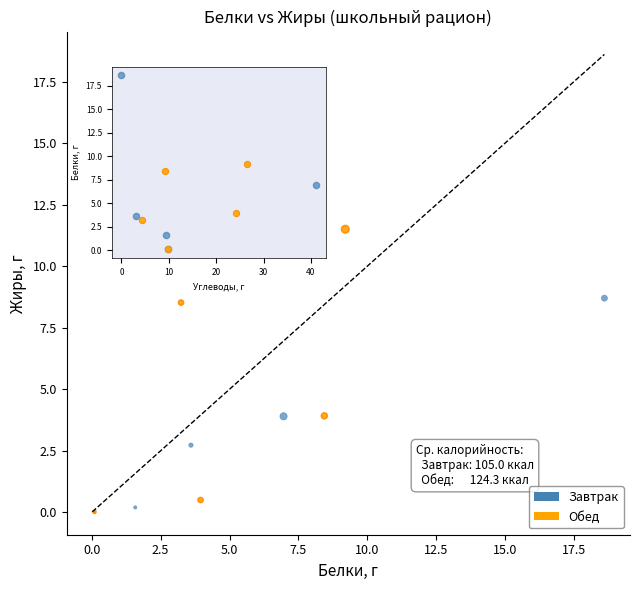

Which series has the widest spread of Y values?

Обед